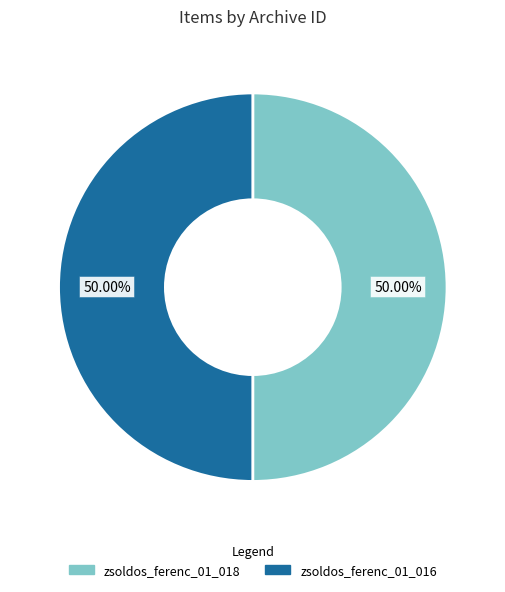

Combined, do zsoldos_ferenc_01_016 and zsoldos_ferenc_01_018 account for over 50%?

Yes